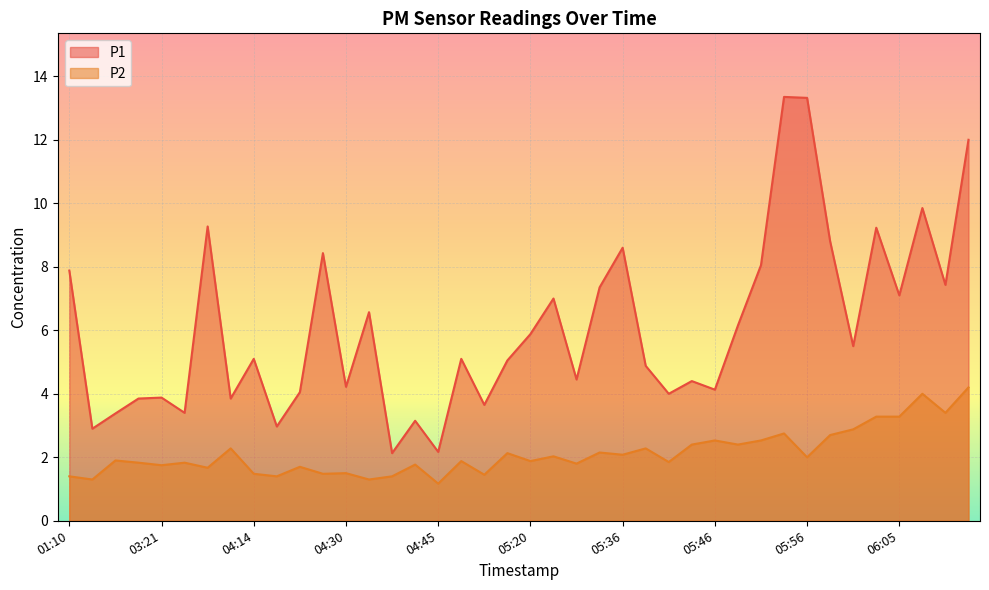

How many categories are shown in the chart?

40